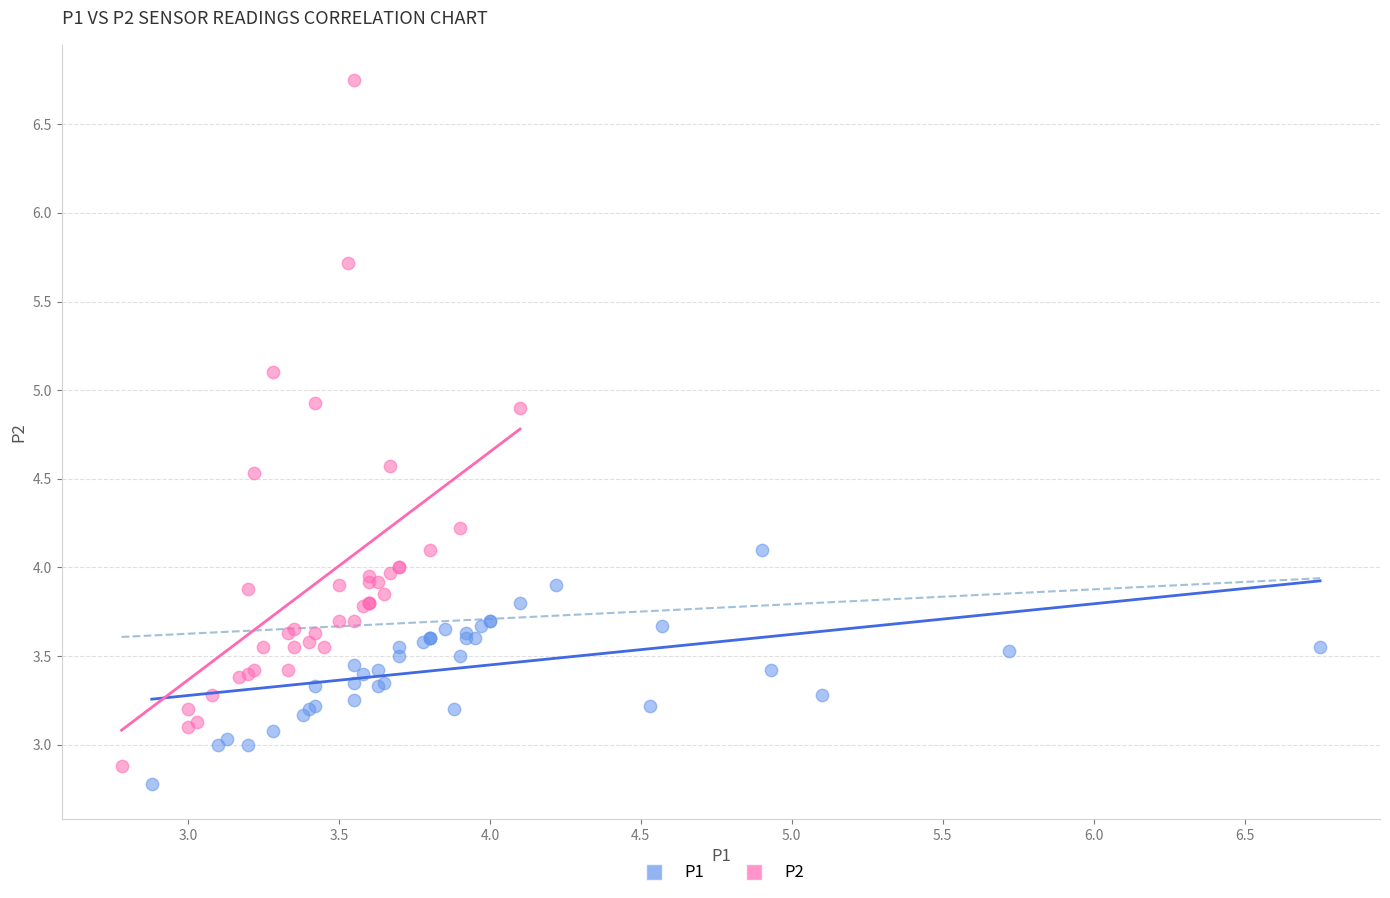

Which series has the widest spread of Y values?

P2